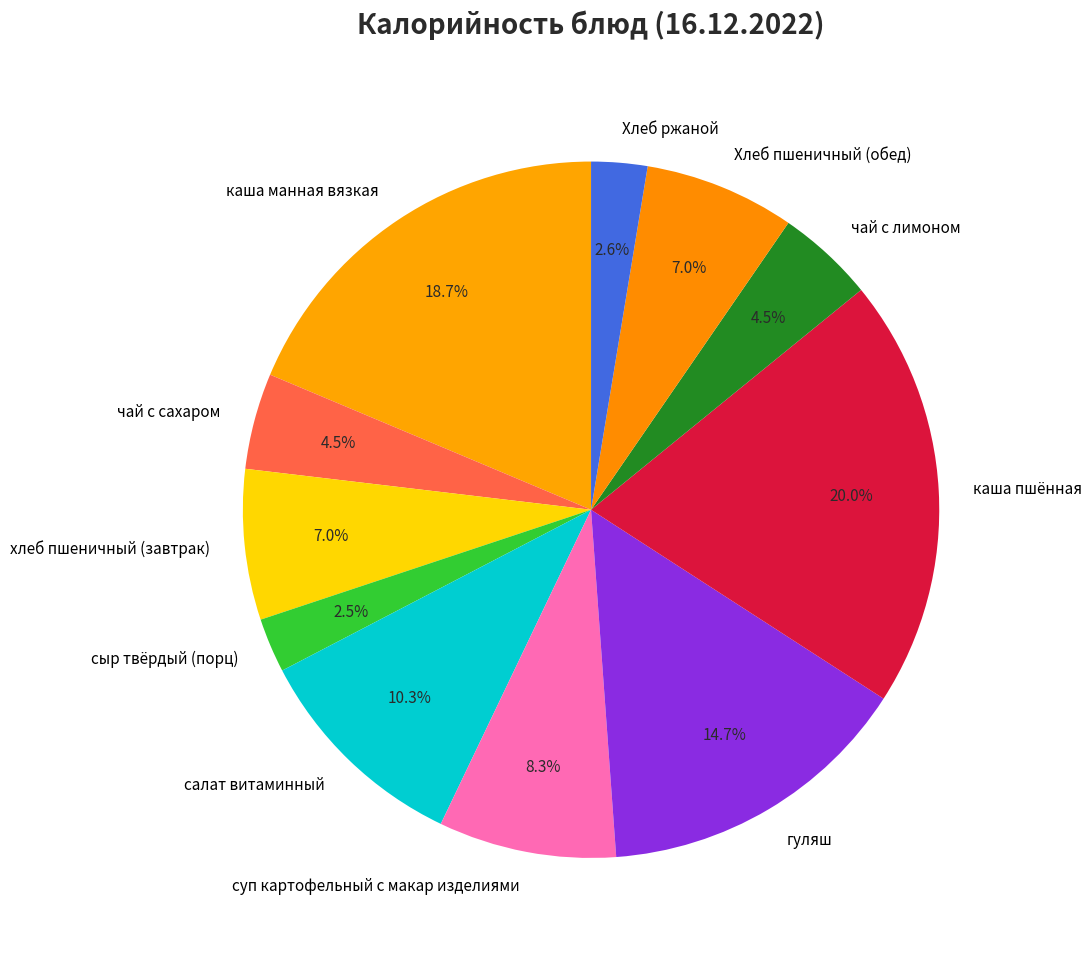

Is there any slice that represents more than half of the pie?

No